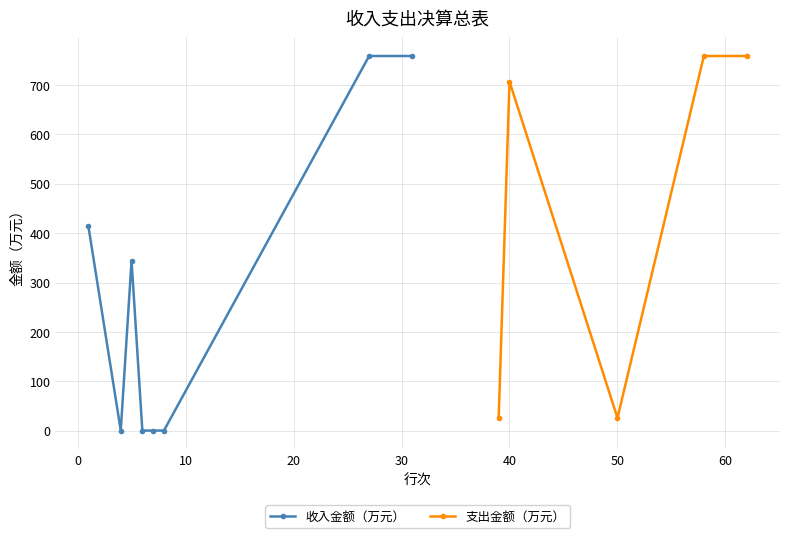

Which has a higher value, 8 or 4?

8